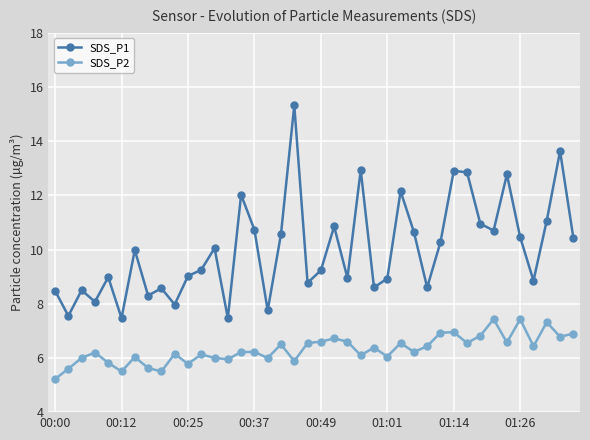

In SDS_P1, how many points are lower than both neighbors (excluding endpoints)?

13